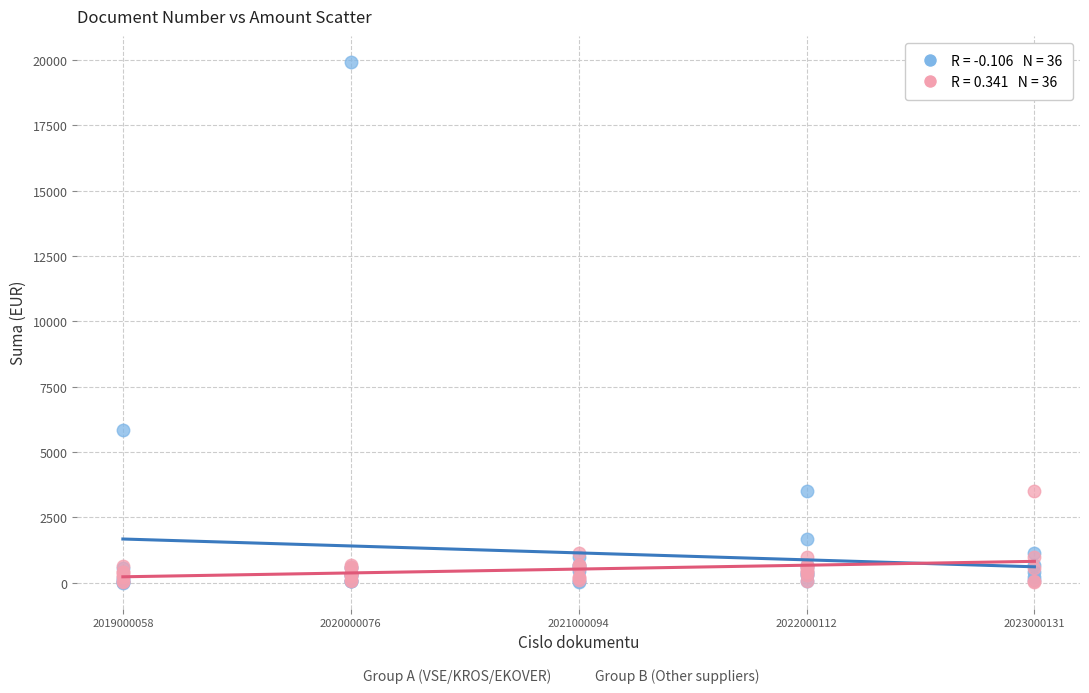

Across all series, what Y value is closest to 9960?

5822.5